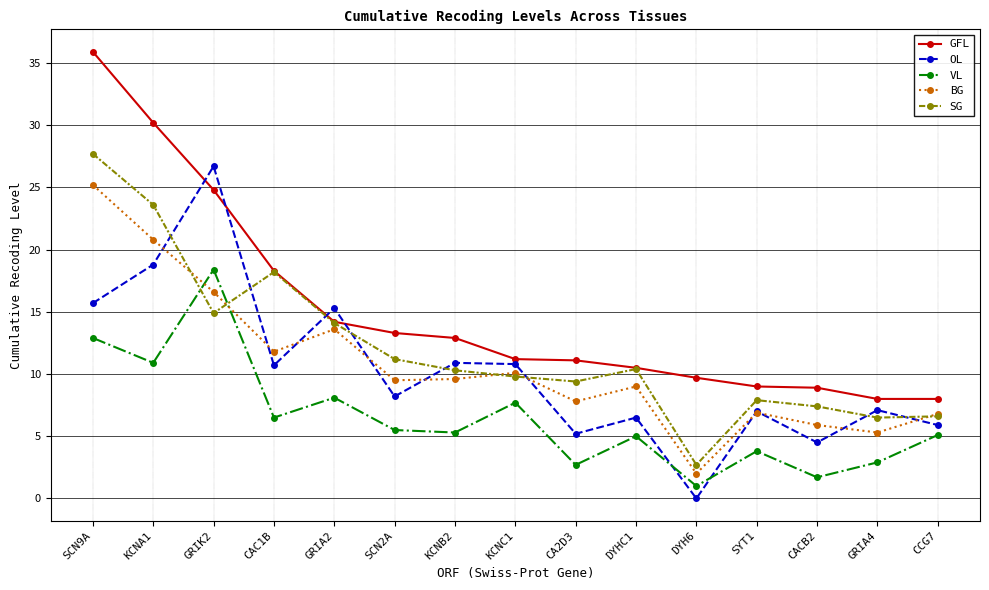

Does the chart have visible grid lines?

Yes